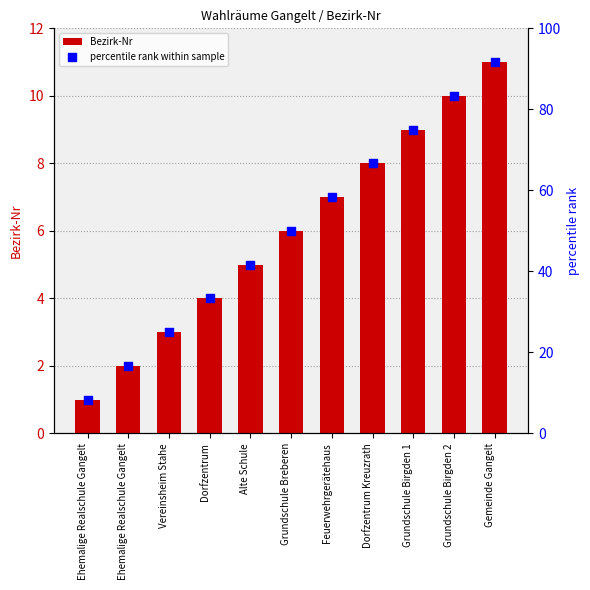

Which series has the largest total across all categories?

percentile rank within sample